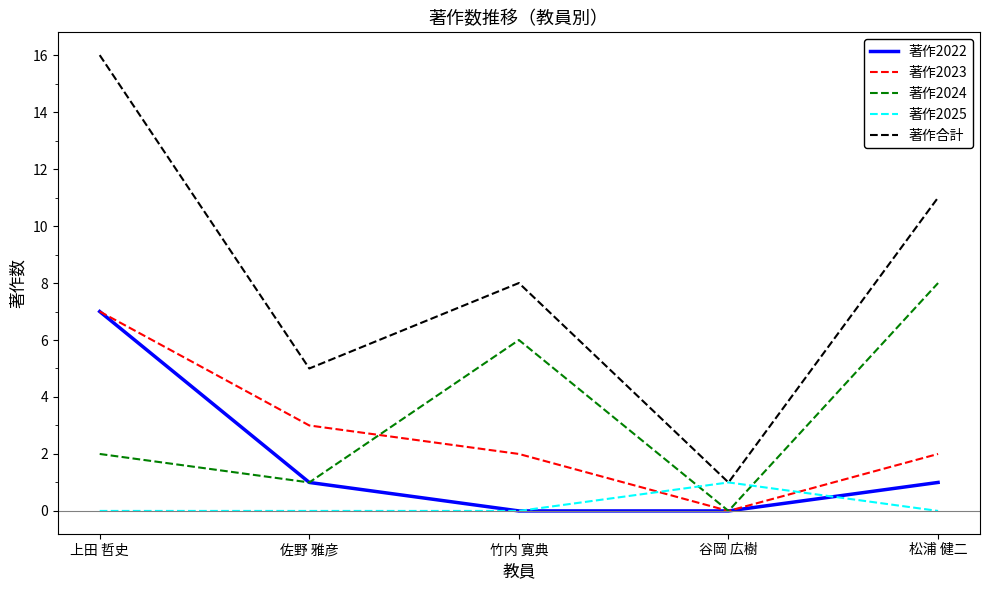

Which series has the largest range (max minus min)?

著作合計